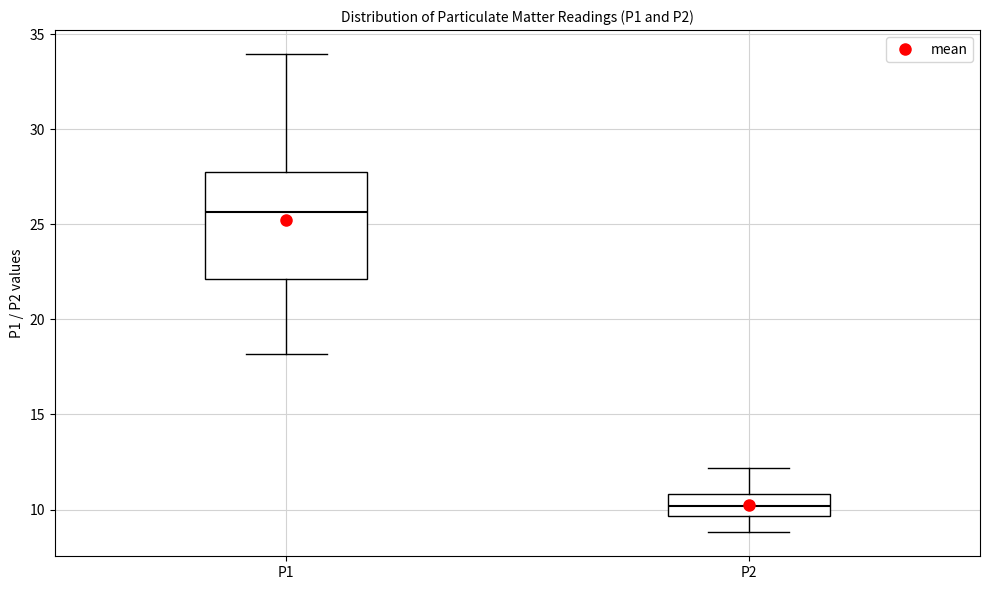

Reading left to right, read every box against the y-axis: the position of its median line, the range the box covers, and the ends of its whiskers. The values are not printed on the chart, so give them approximately, as read against the axis.

P1: median 25.5, box 22.0 to 28.0, whiskers 18.0 to 34.0
P2: median 10.0, box 9.5 to 11.0, whiskers 9.0 to 12.0